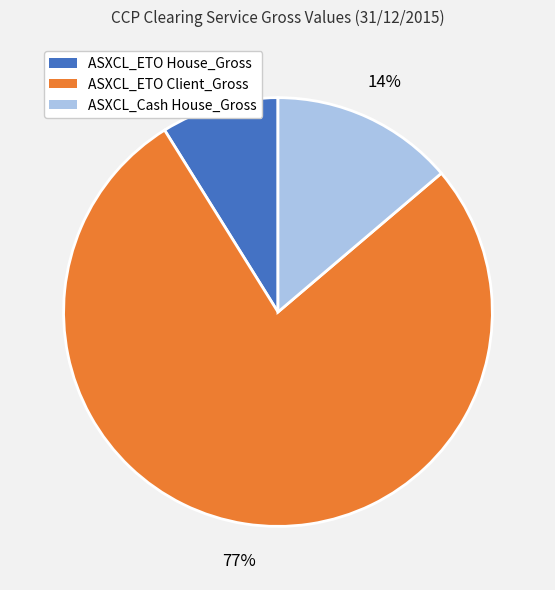

Which slice represents more than half of the pie?

ASXCL_ETO Client_Gross